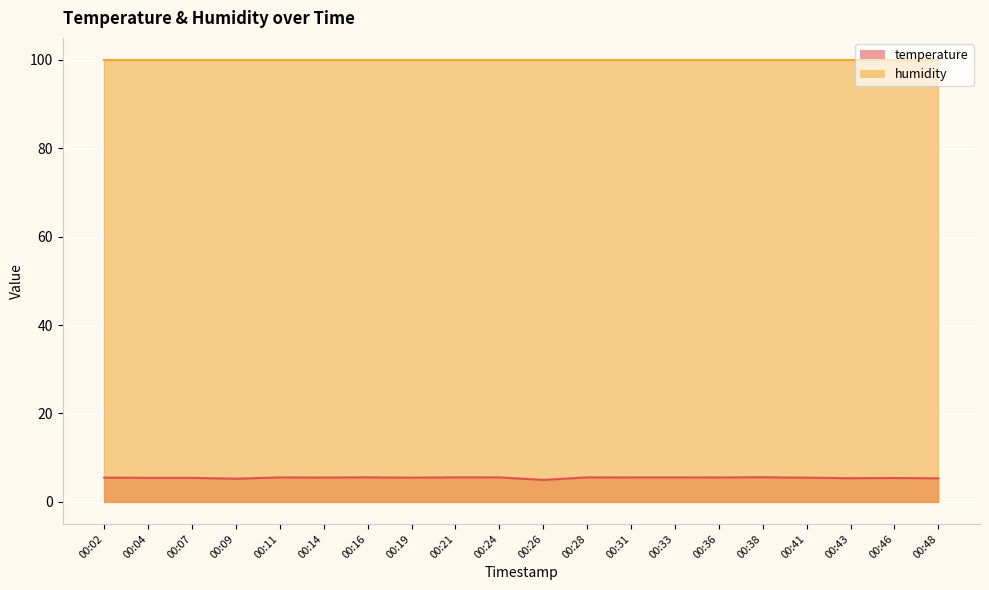

How many lines are shown in the chart?

2